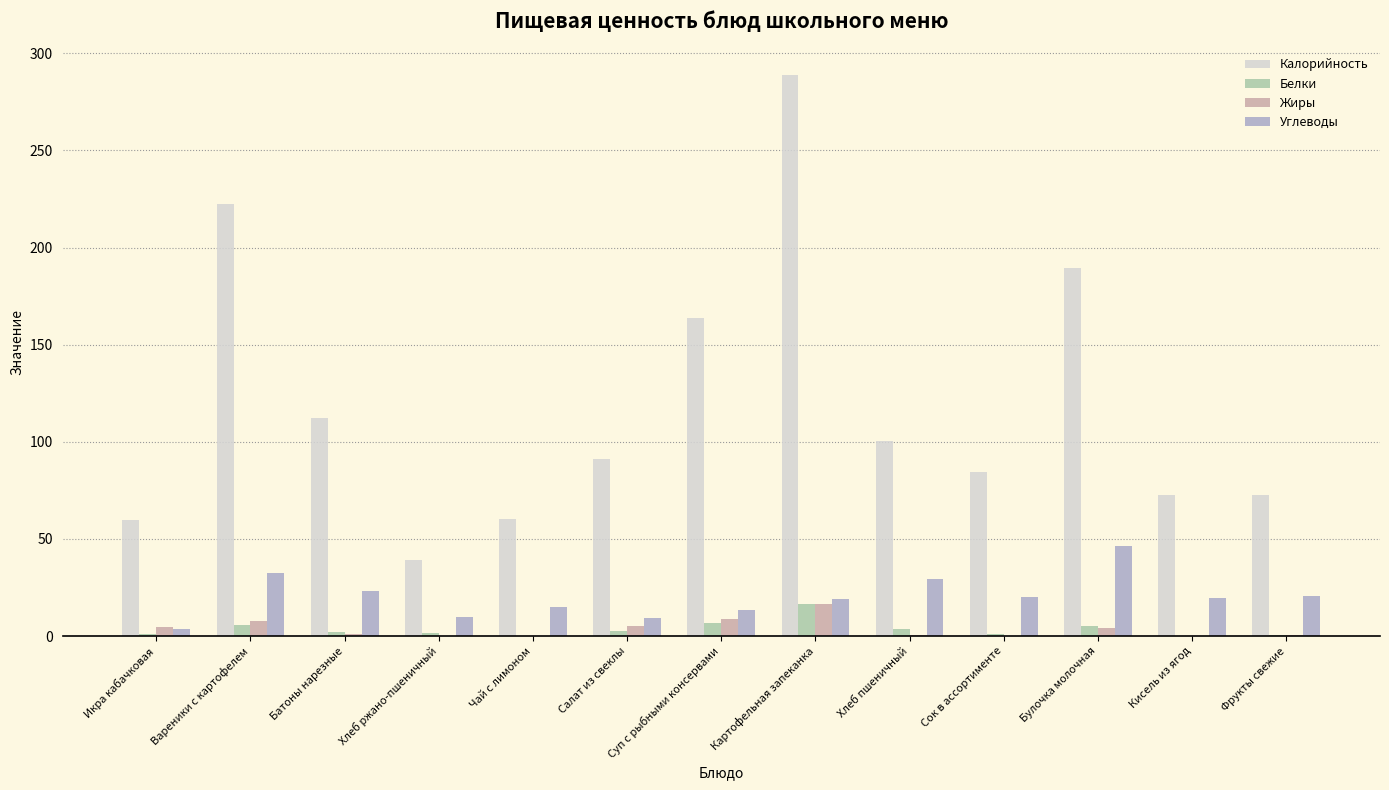

At which category does the chart reach its peak across all series?

Картофельная запеканка